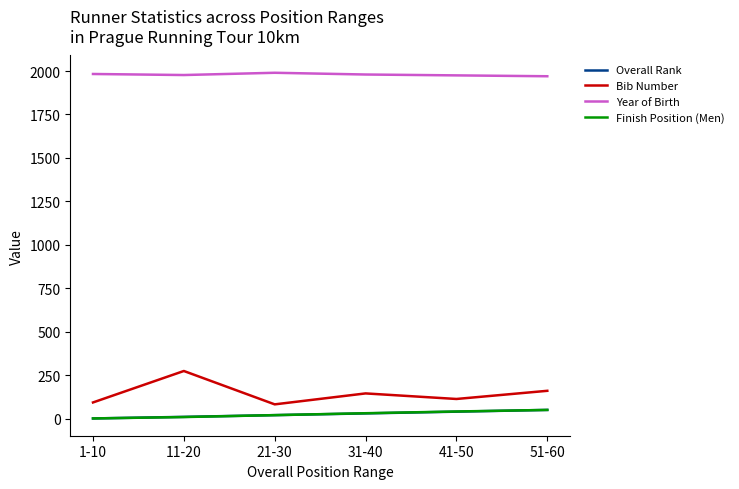

Which series has the largest total across all categories?

Year of Birth